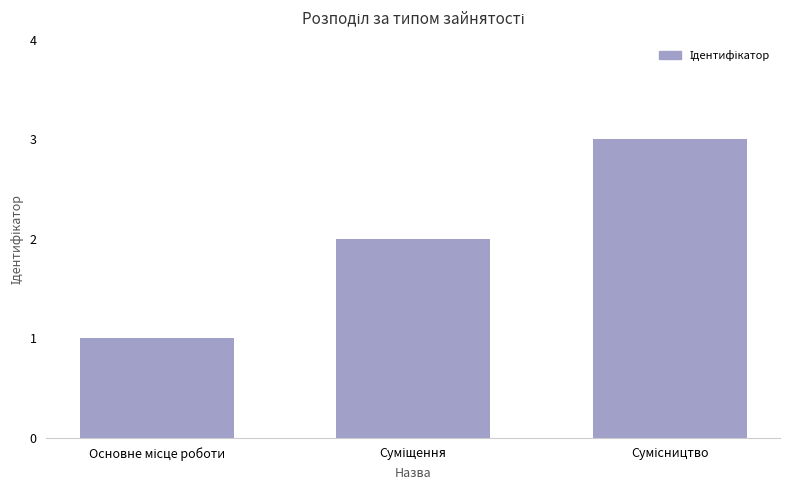

What is the difference between the maximum and minimum values?

2